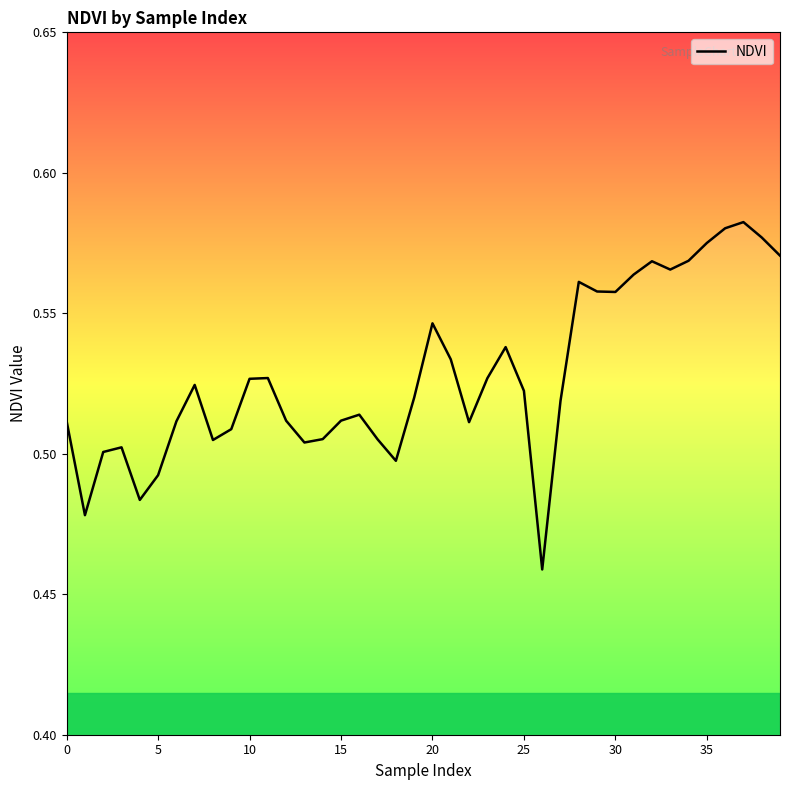

What is the smallest value displayed?

0.5